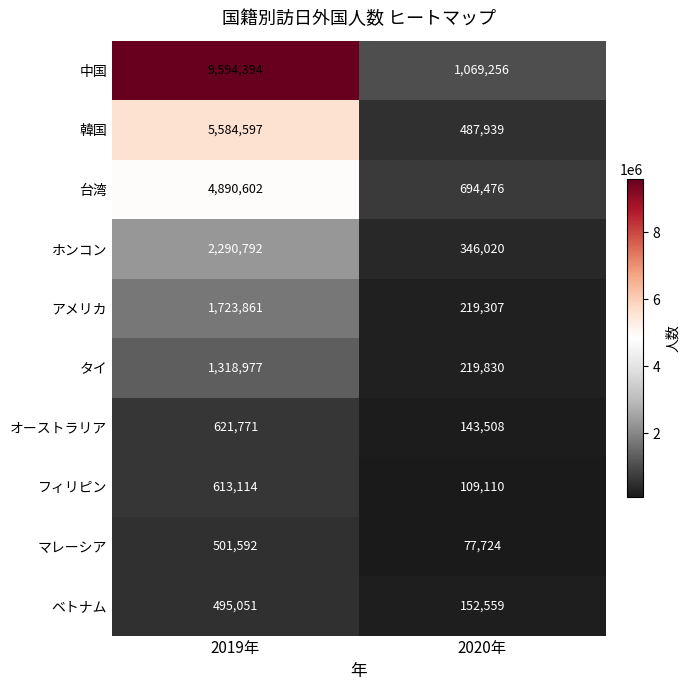

What is the sum of the ホンコン values at 2019年 and 2020年?

2636812